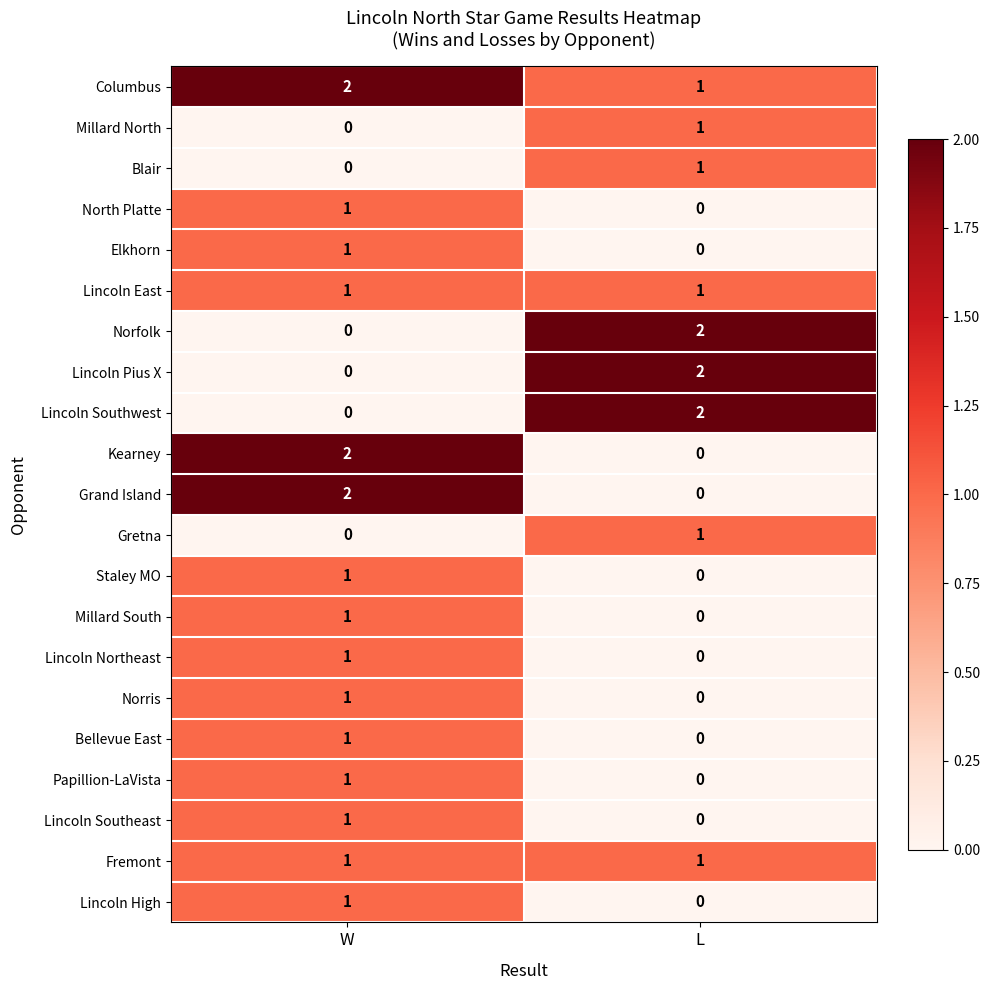

At which label does Columbus reach its minimum?

L